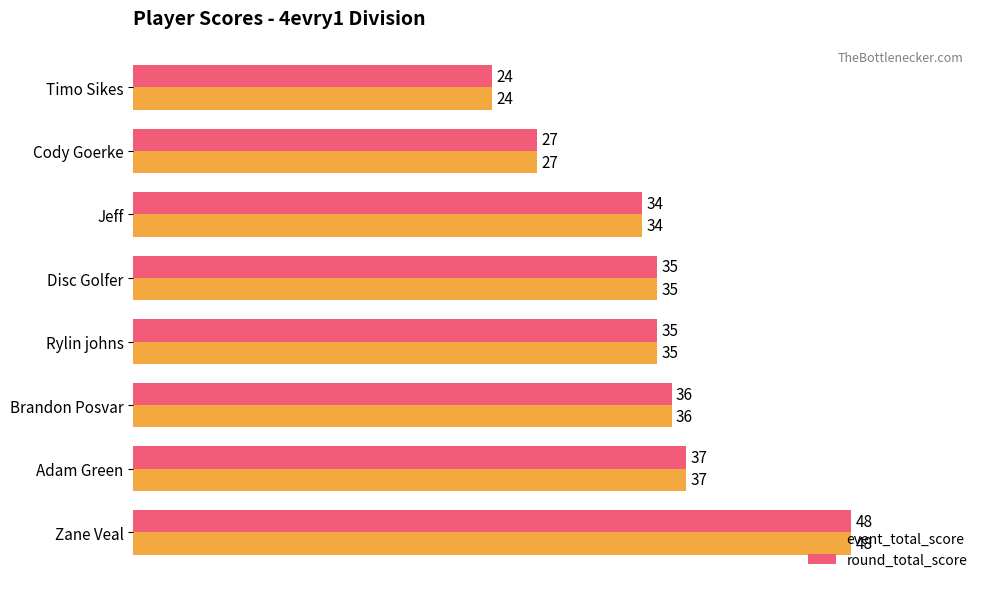

At which category is the sum across all series the highest?

Zane Veal